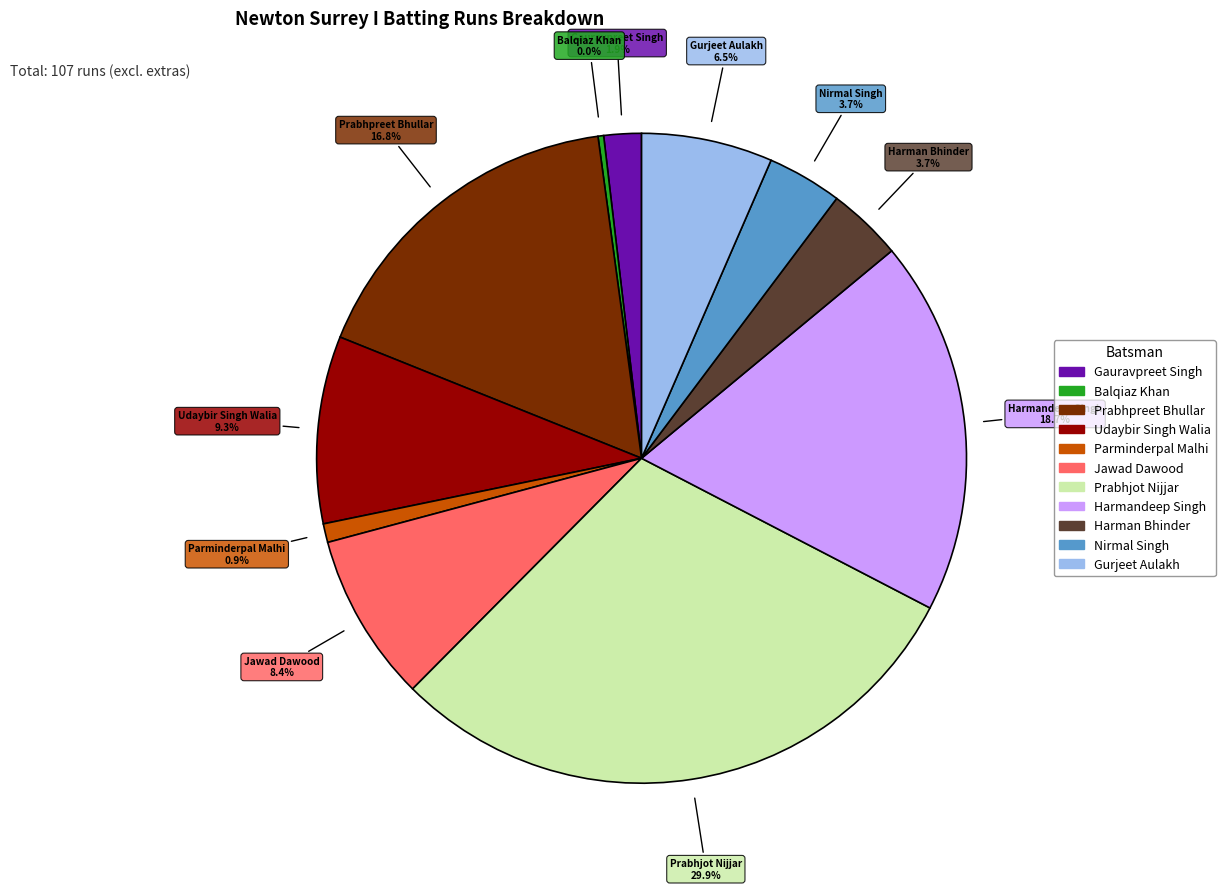

Combined, do Prabhjot Nijjar and Harmandeep Singh account for over 50%?

No